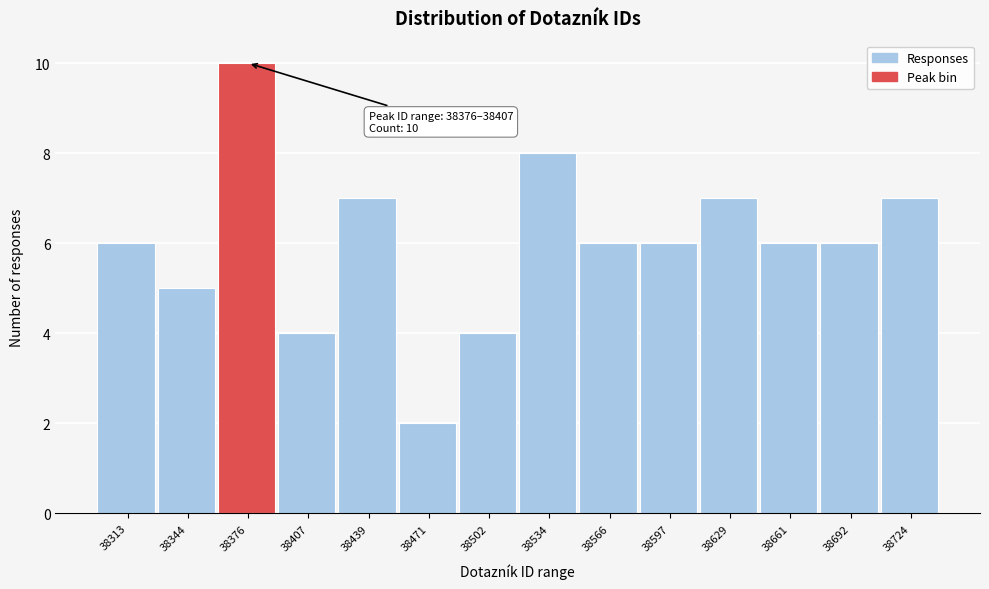

Reading right to left, extract all data points from this chart.

38724=7	38692=6	38661=6	38629=7	38597=6	38566=6	38534=8	38502=4	38471=2	38439=7	38407=4	38376=10	38344=5	38313=6